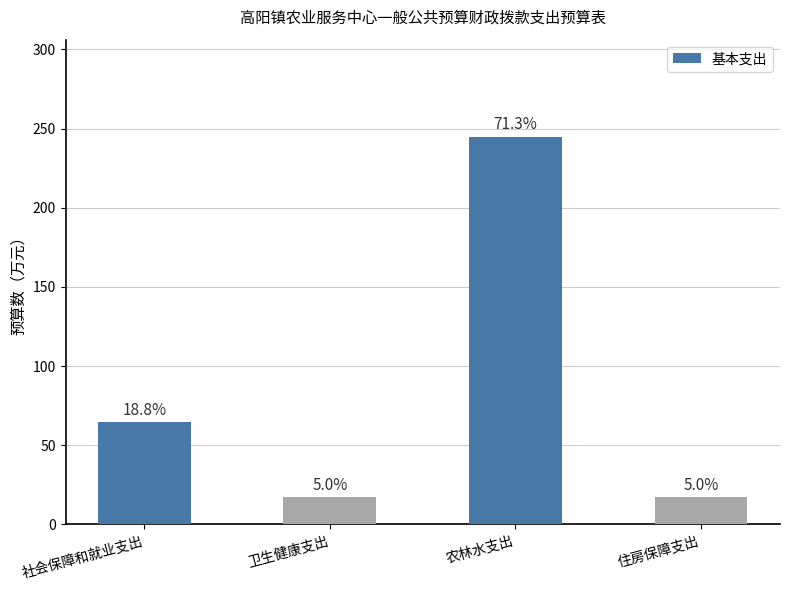

List the labels in order of value, largest first.

农林水支出, 社会保障和就业支出, 住房保障支出, 卫生健康支出